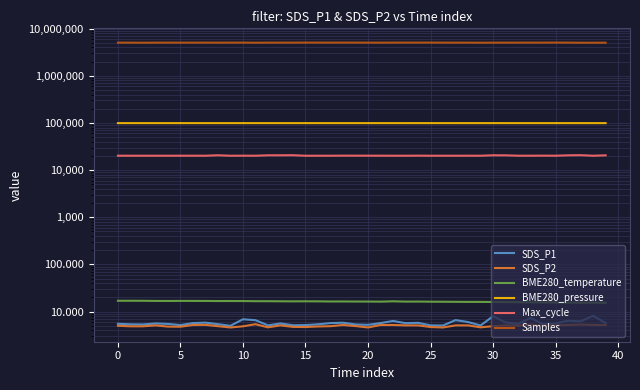

Between 23 and 36, which is larger?

36